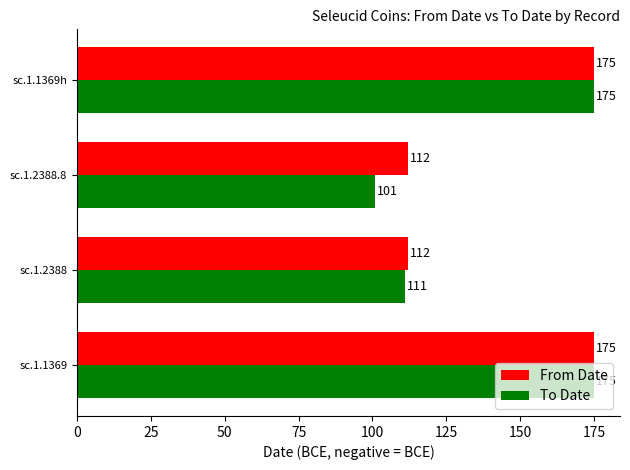

Which series has the largest range (max minus min)?

To Date